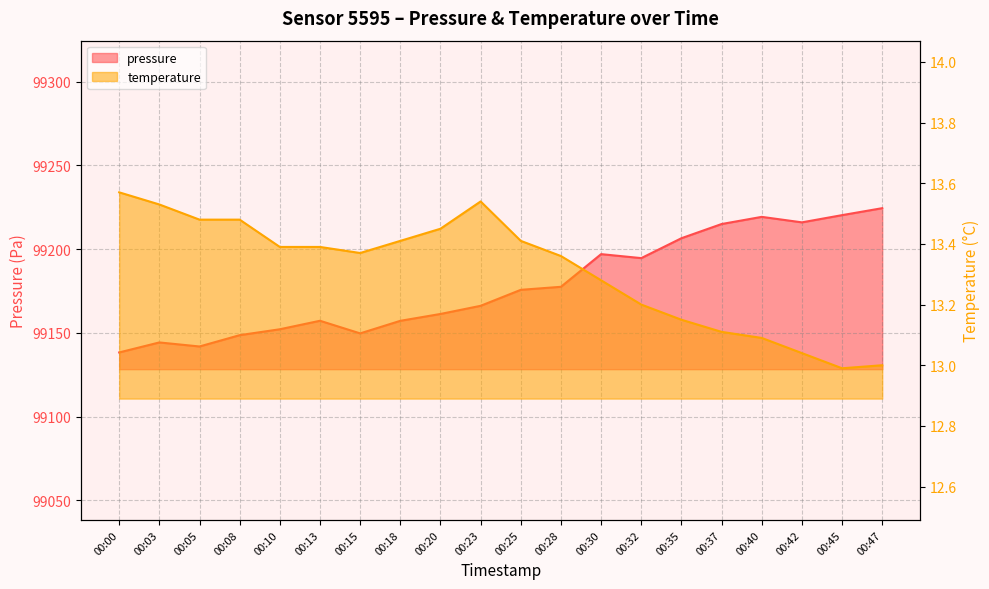

What is the value of the pressure point at the 5th from the left?

99152.1